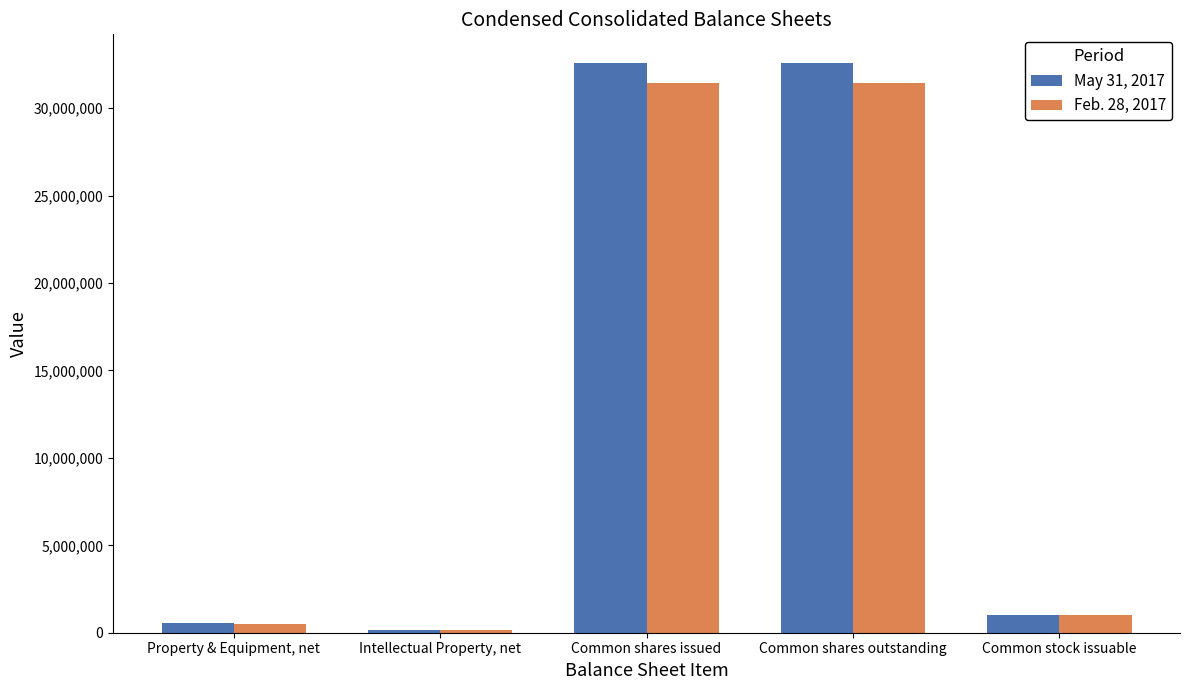

Between Property & Equipment, net and Common stock issuable, which series saw the biggest shift?

Feb. 28, 2017